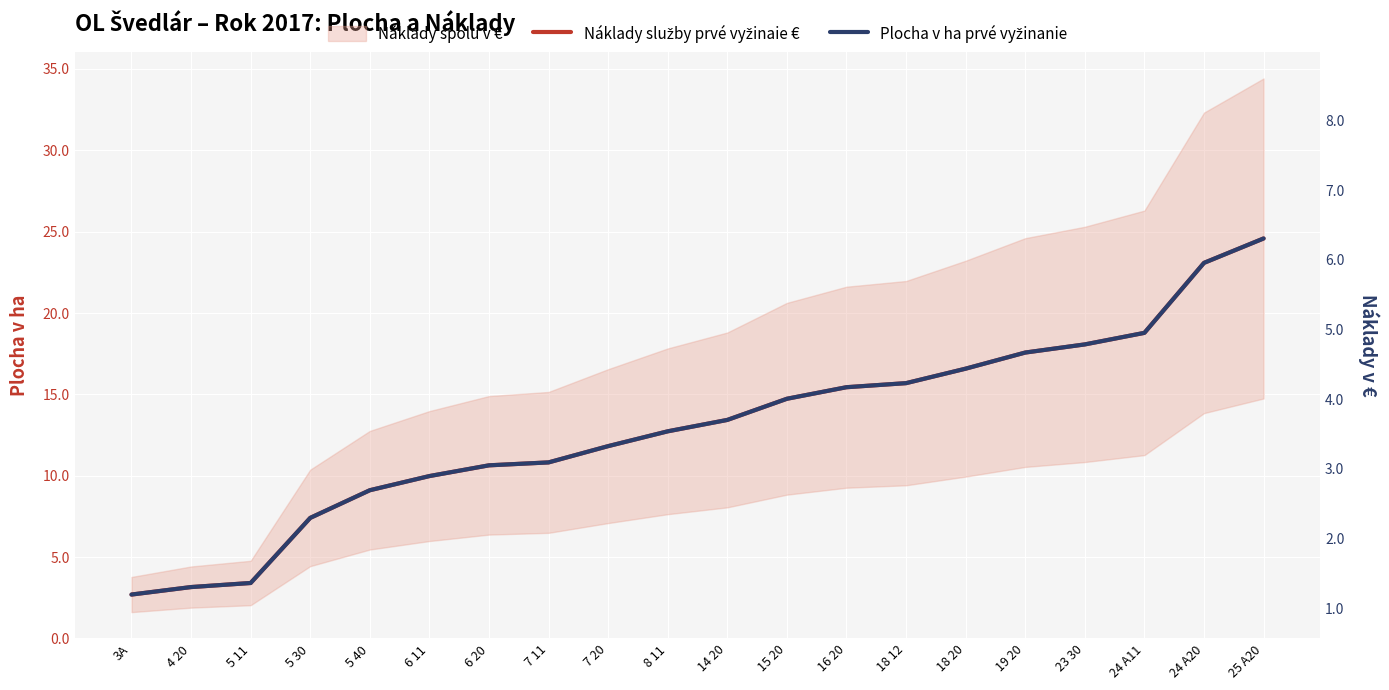

Does the chart display data point markers on the line(s)?

No